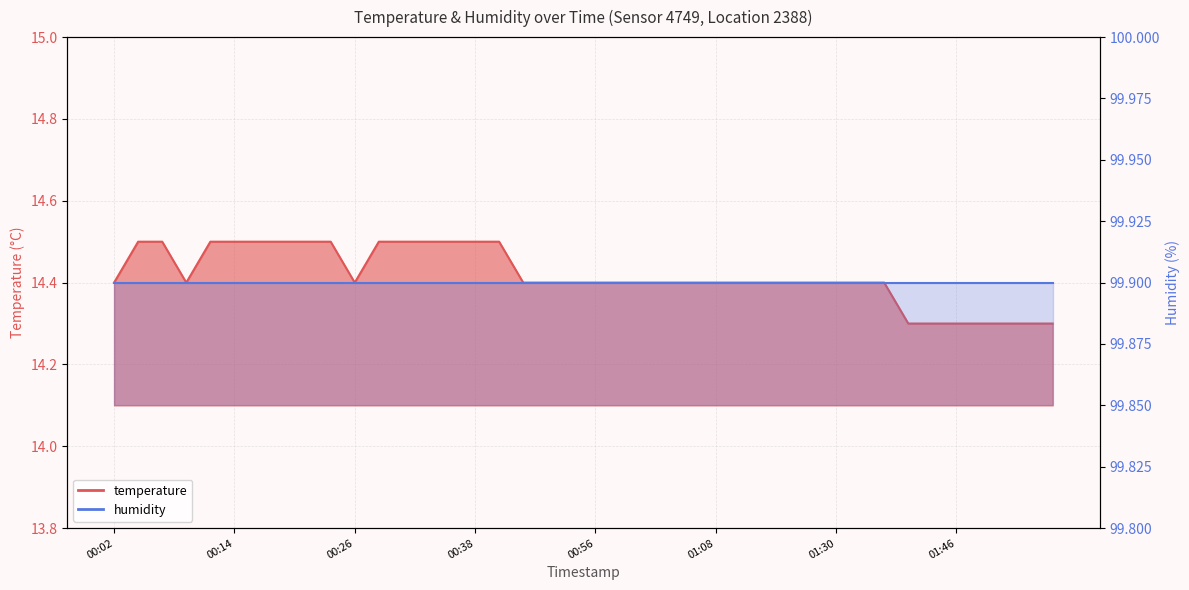

Count the number of categories in the chart.

40